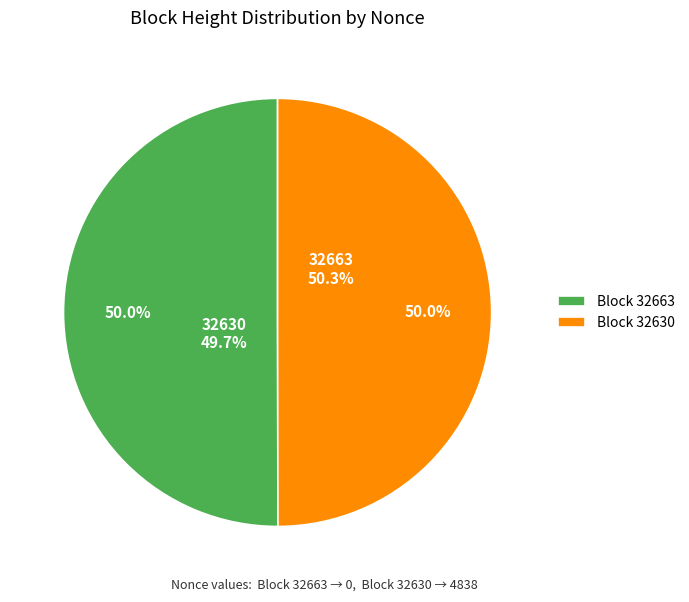

True or false: 32663 accounts for 1% of the total.

False